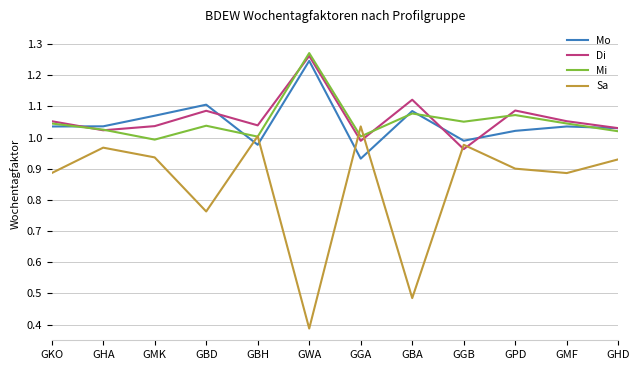

At which category does Mi reach its first local valley?

GMK